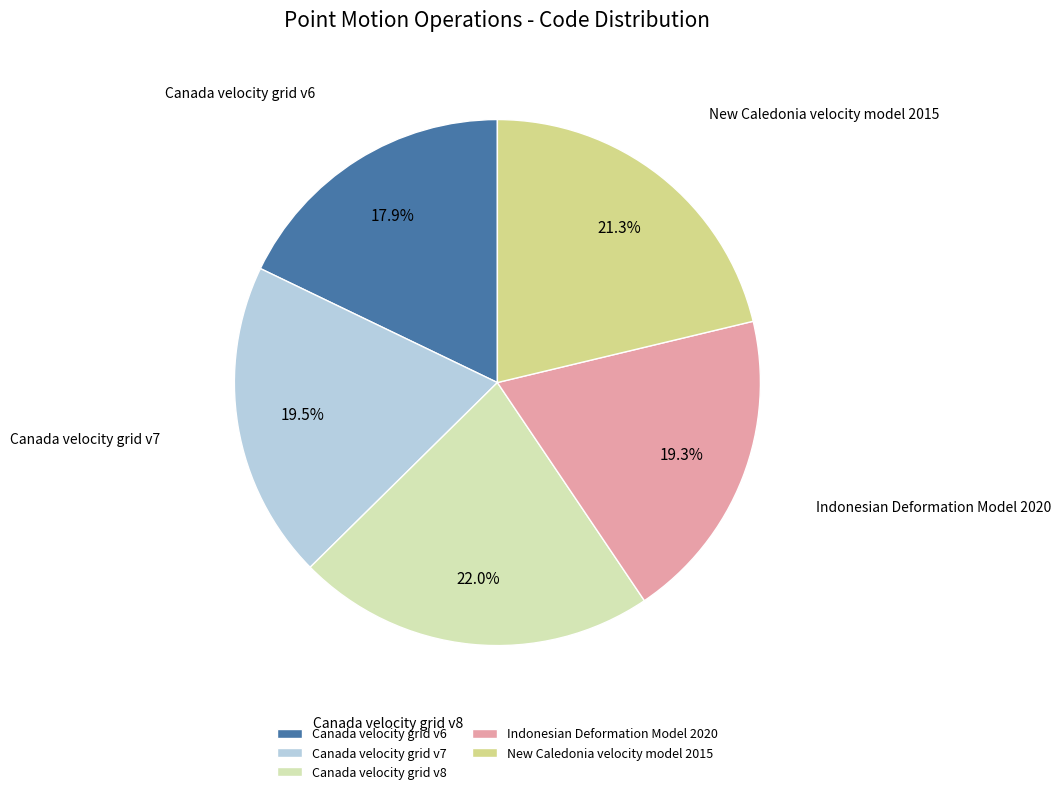

What is the smallest slice in the pie chart?

Canada velocity grid v6